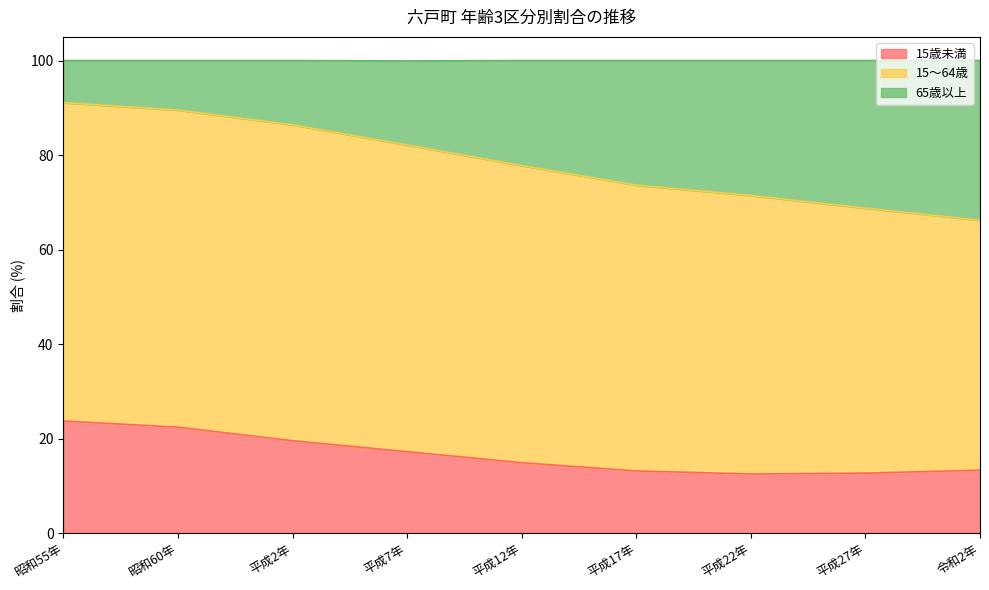

What is the sum of the 15歳未満 values at 平成17年 and 平成22年?

25.7